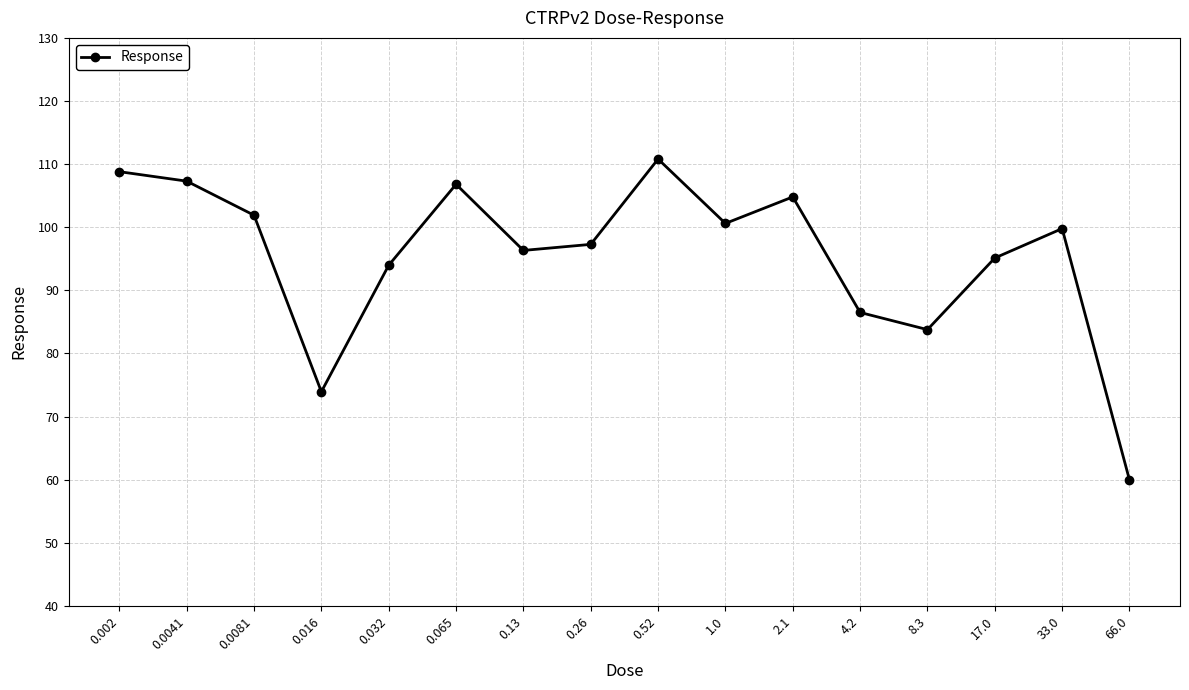

The chart shows a value of 106.8 at 0.065. True or false?

True